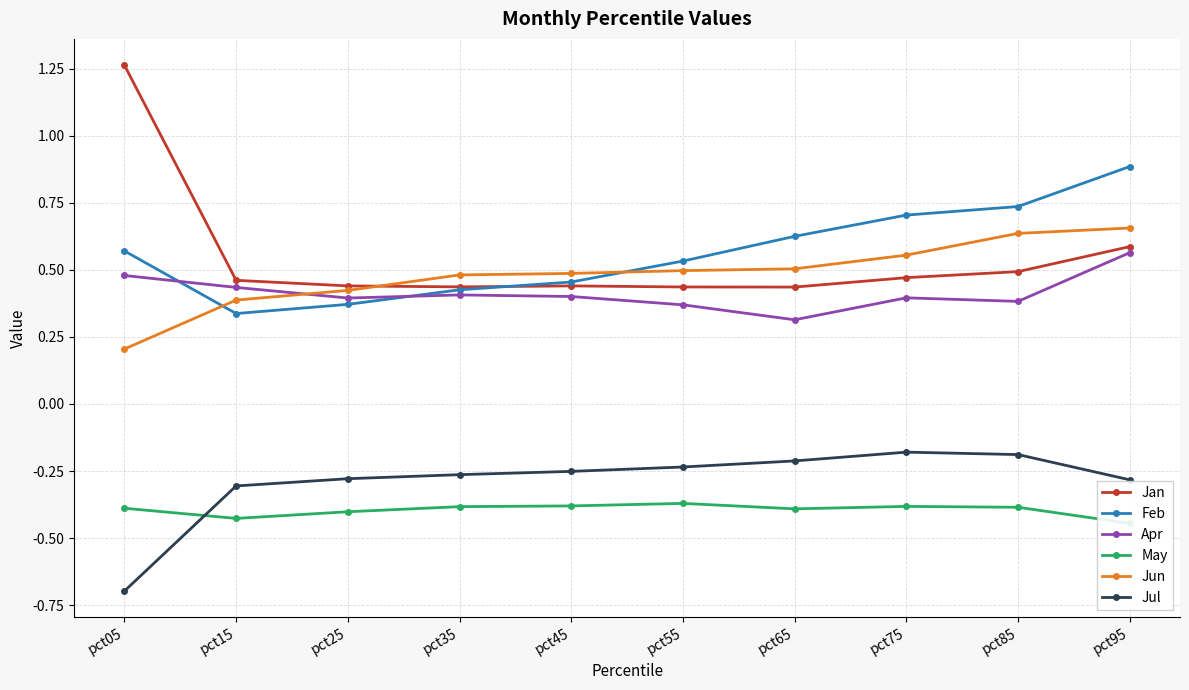

Which series changed the most between pct15 and pct95?

Feb